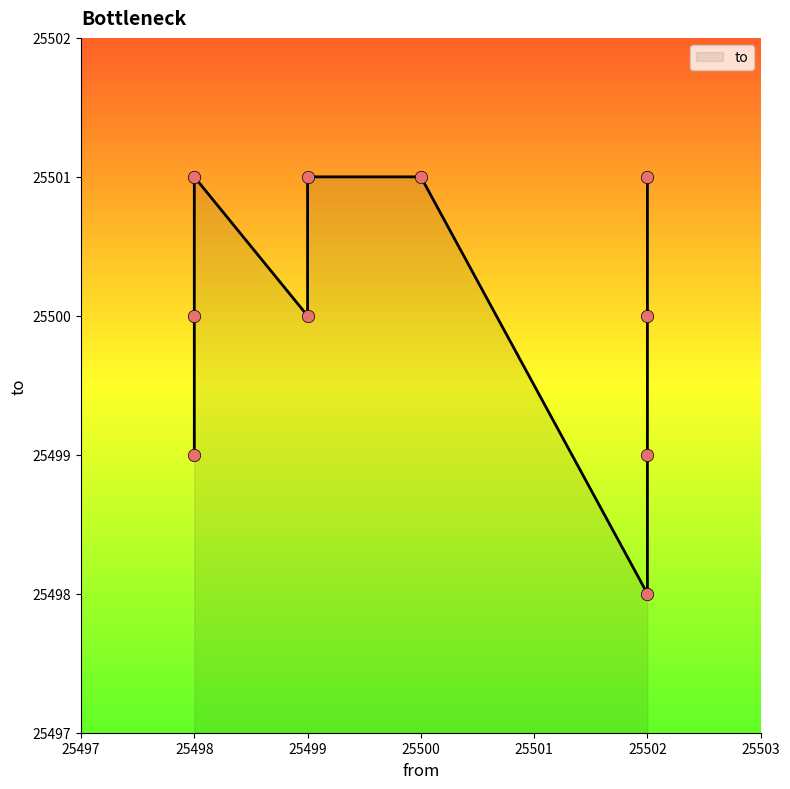

Between 25502 and 25498, which is larger?

25502